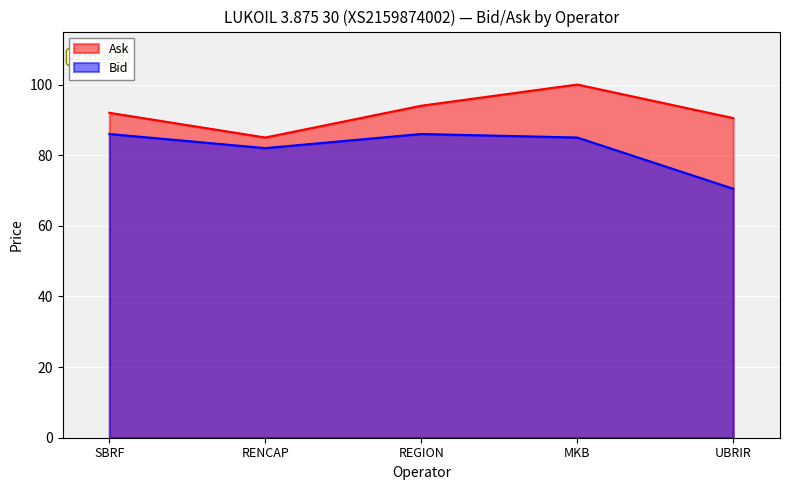

What is the label of the 5th point from the right?

SBRF